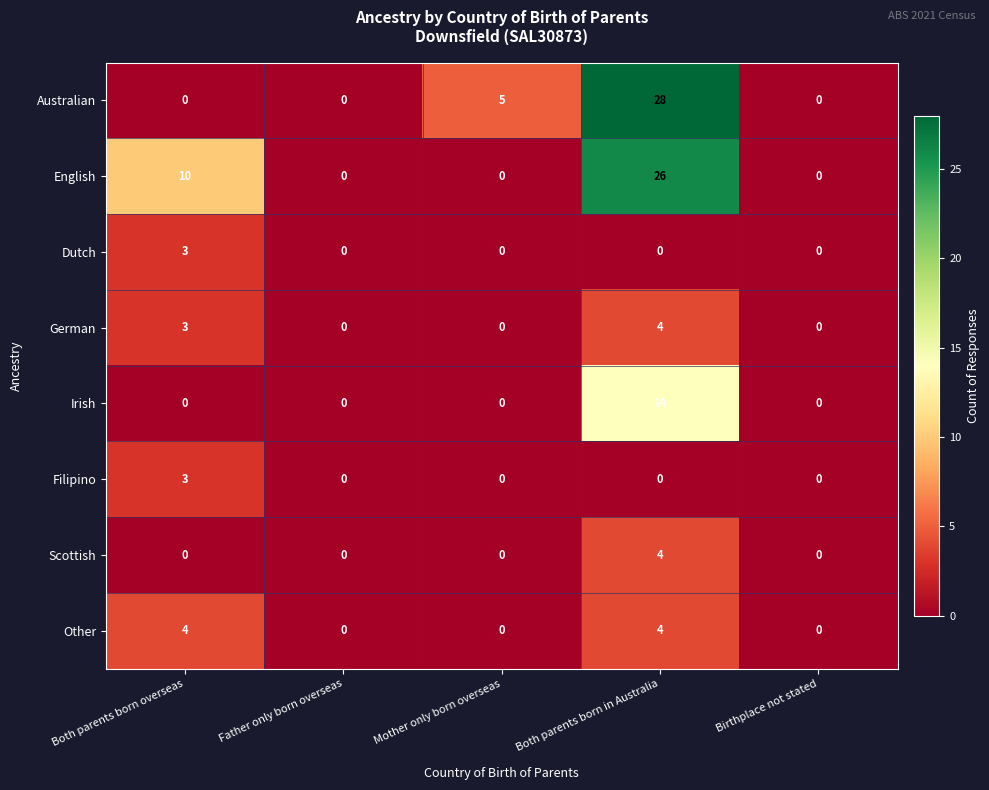

Which series has the largest total across all categories?

English